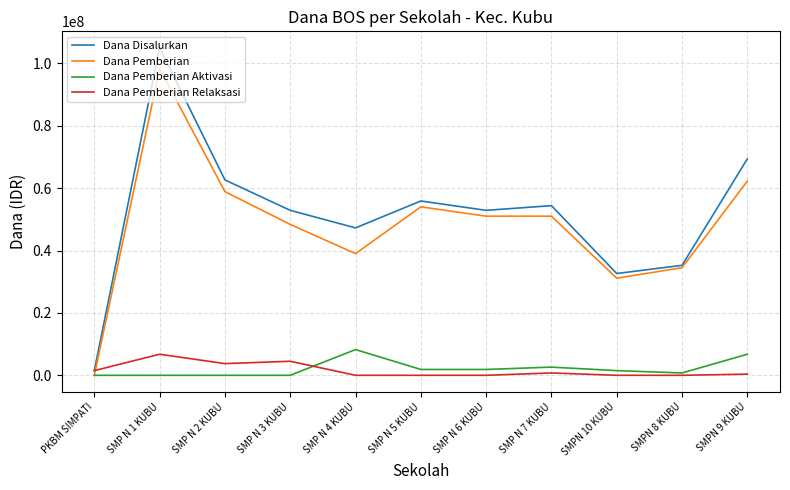

Which series changed the most between SMP N 3 KUBU and SMP N 6 KUBU?

Dana Pemberian Relaksasi